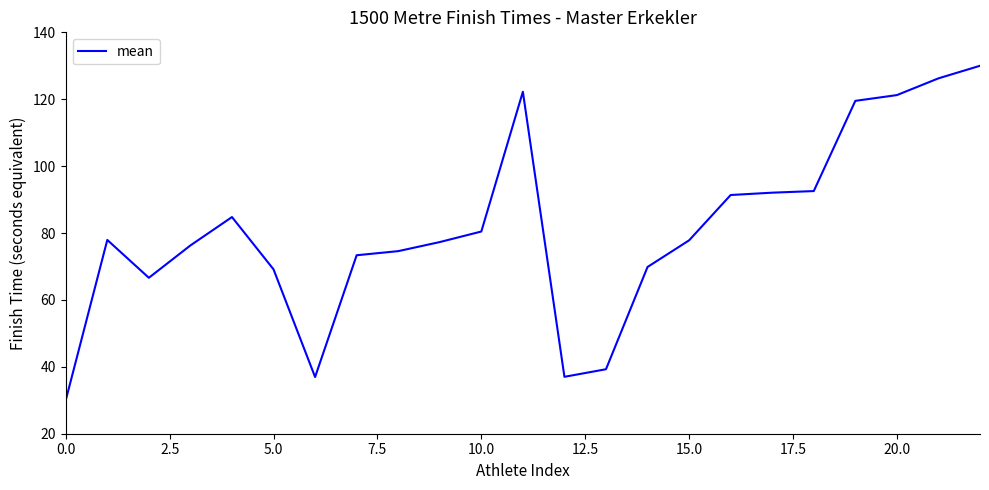

Count the number of categories in the chart.

23